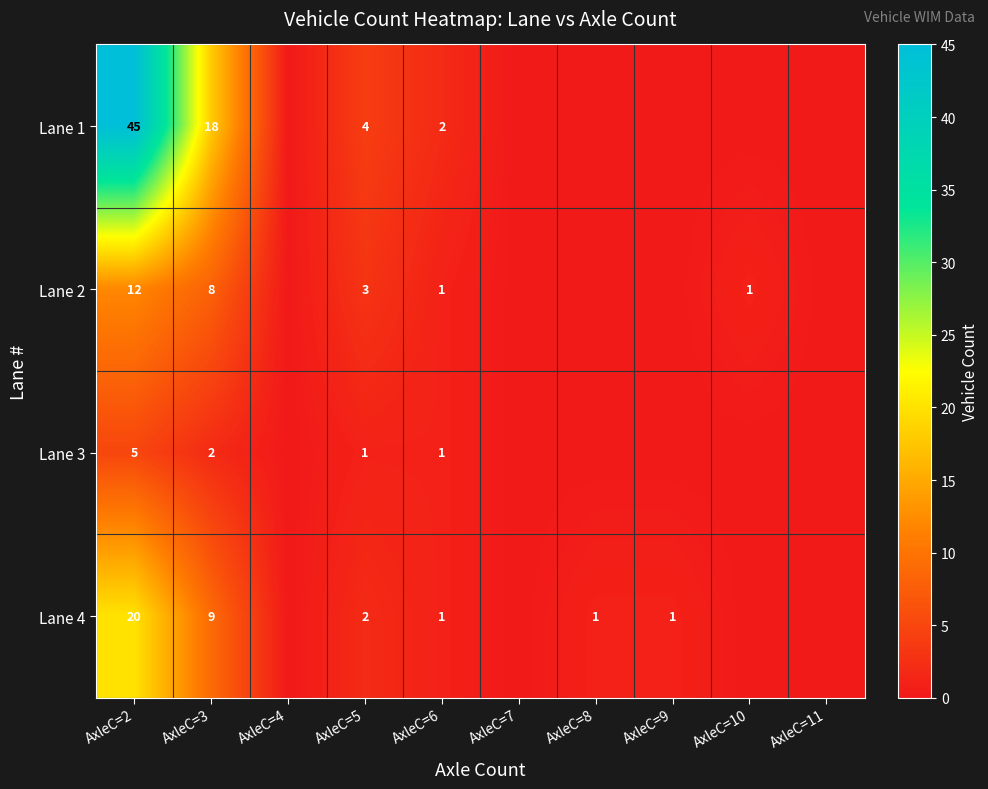

What is the difference between the Lane 4 values at AxleC=2 and AxleC=6?

19